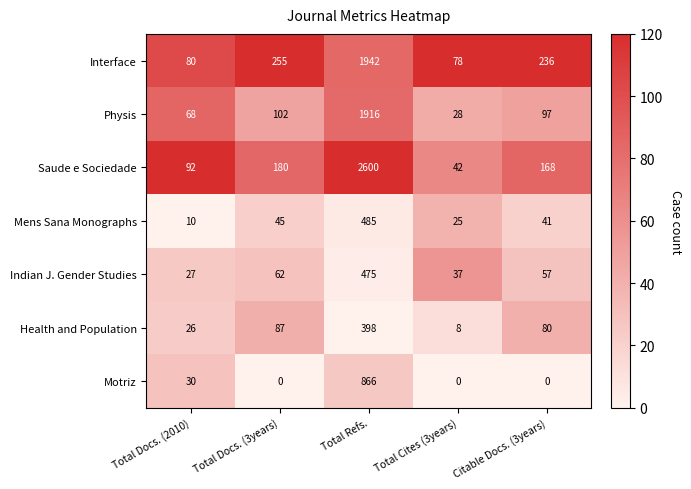

Which series has the largest range (max minus min)?

Saude e Sociedade